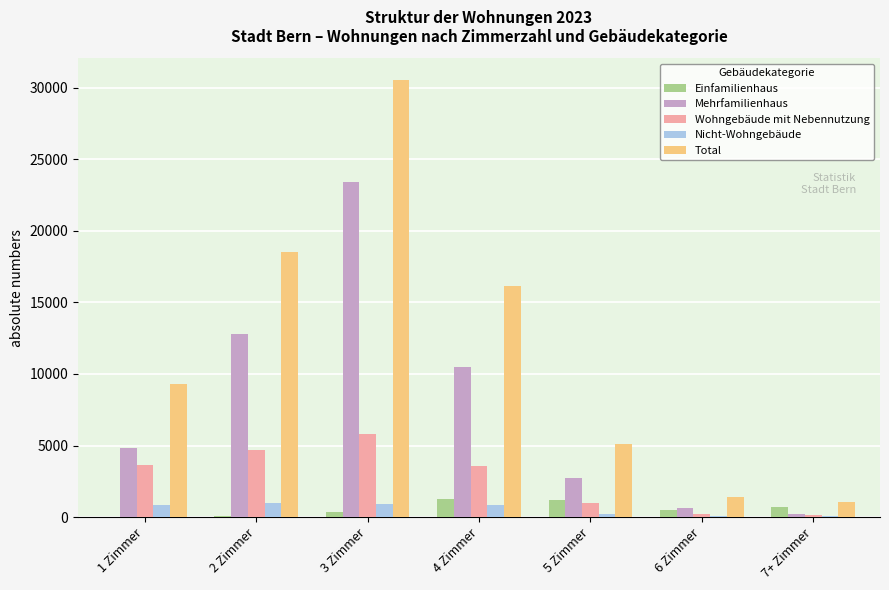

What is the greatest value displayed?

30538